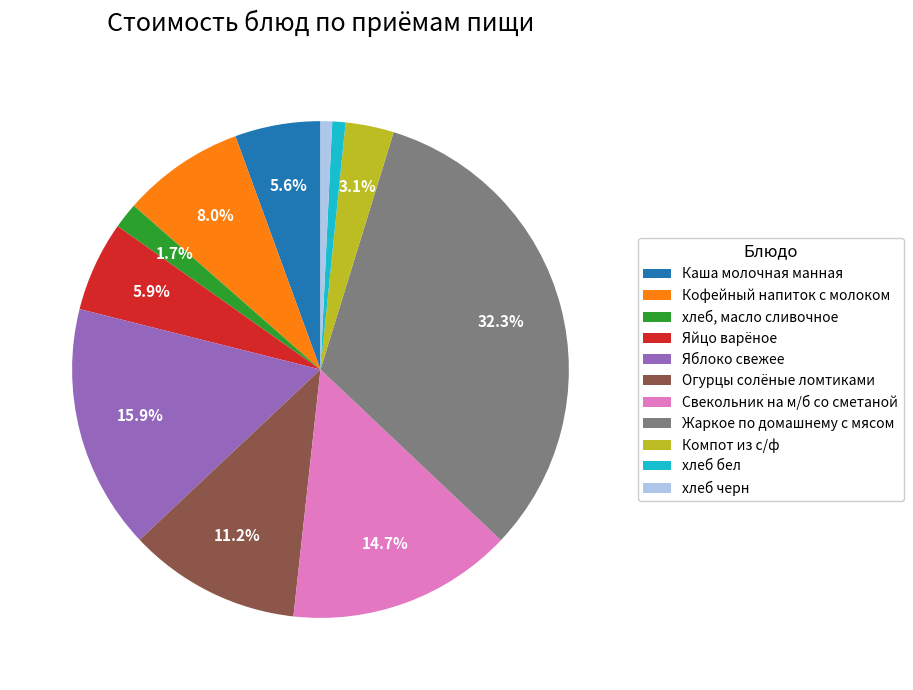

Is there a majority slice in this chart?

No